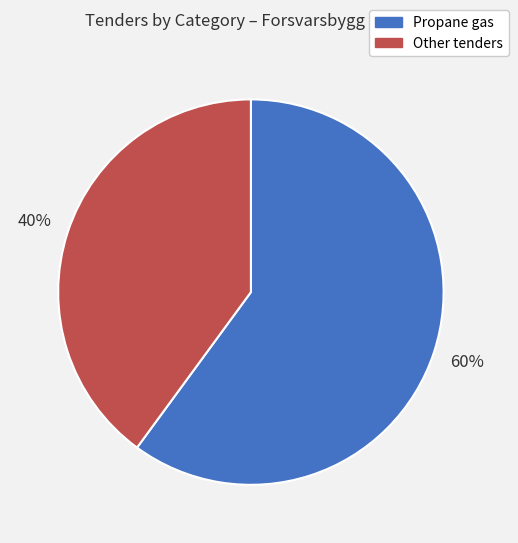

To the nearest percent, what is the average slice percentage?

50%